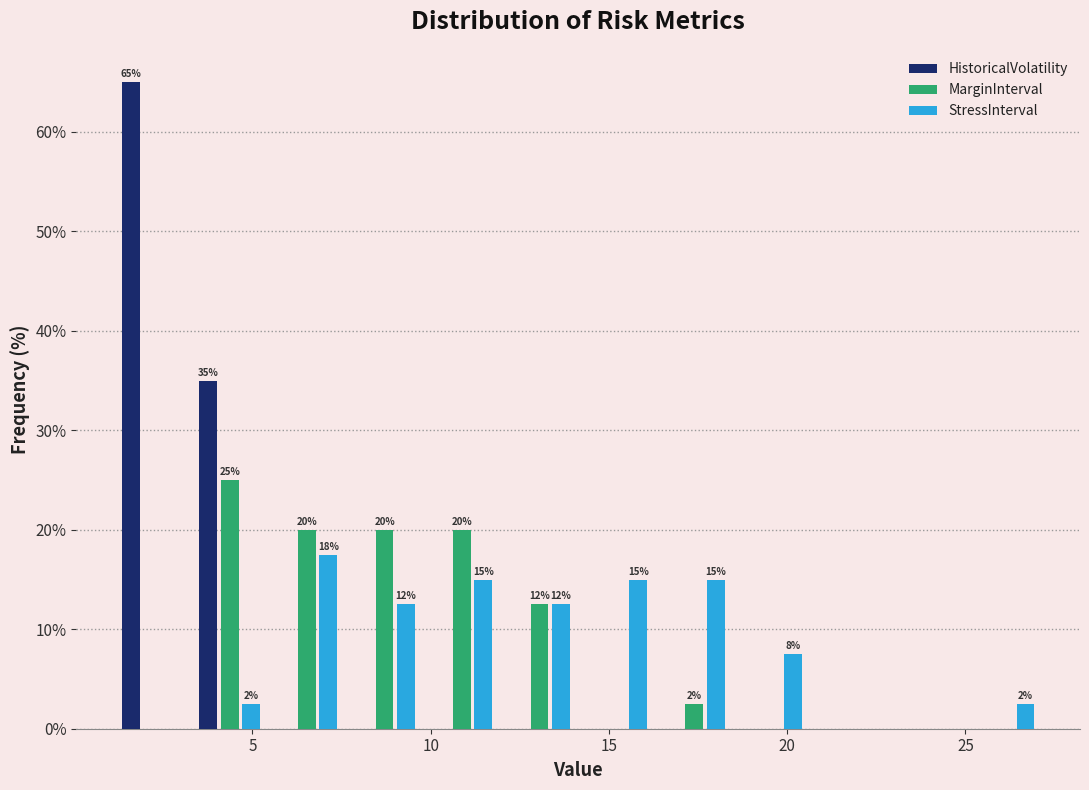

In the StressInterval series, which range on the x-axis has the tallest bar?

5.5 to 7.5